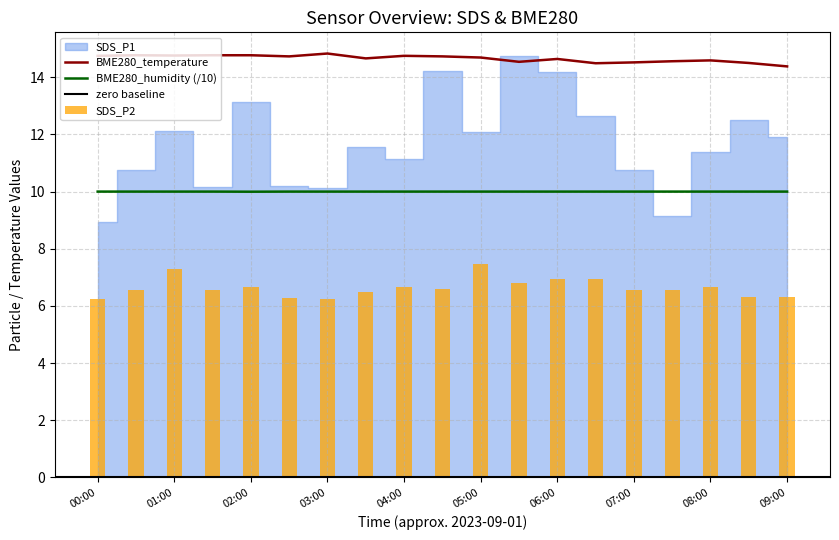

True or false: BME280_temperature and BME280_humidity (/10) cross at least once.

False